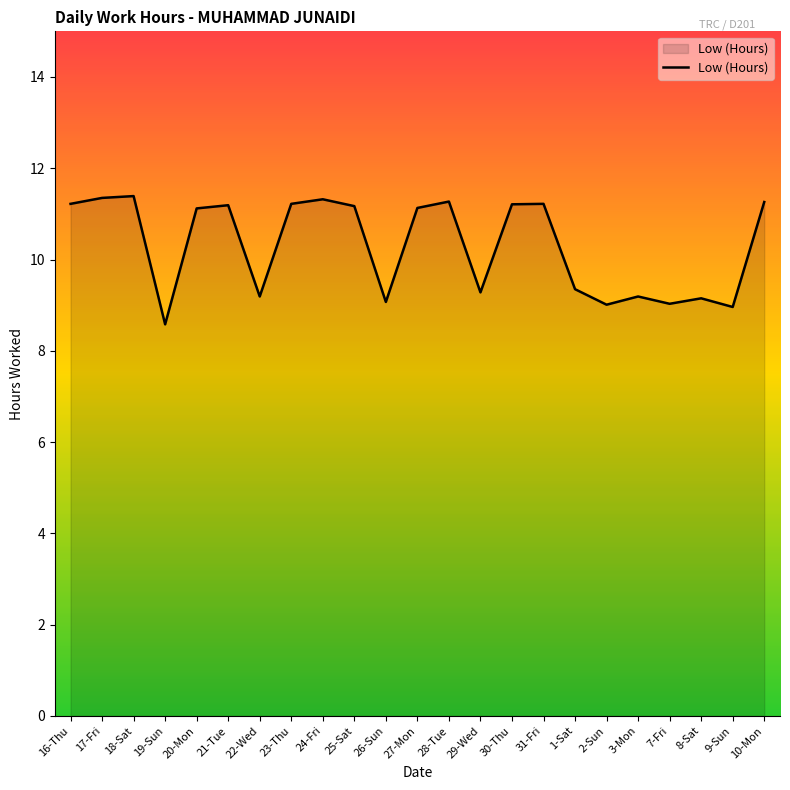

Is it true that the value at 21-Tue is 11.2?

True